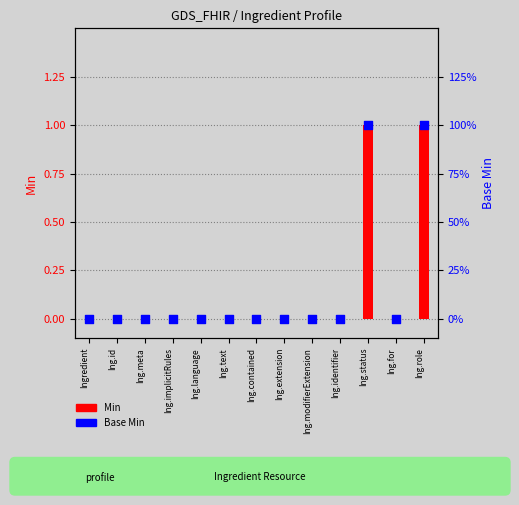

Which series reaches the maximum Y coordinate?

Min